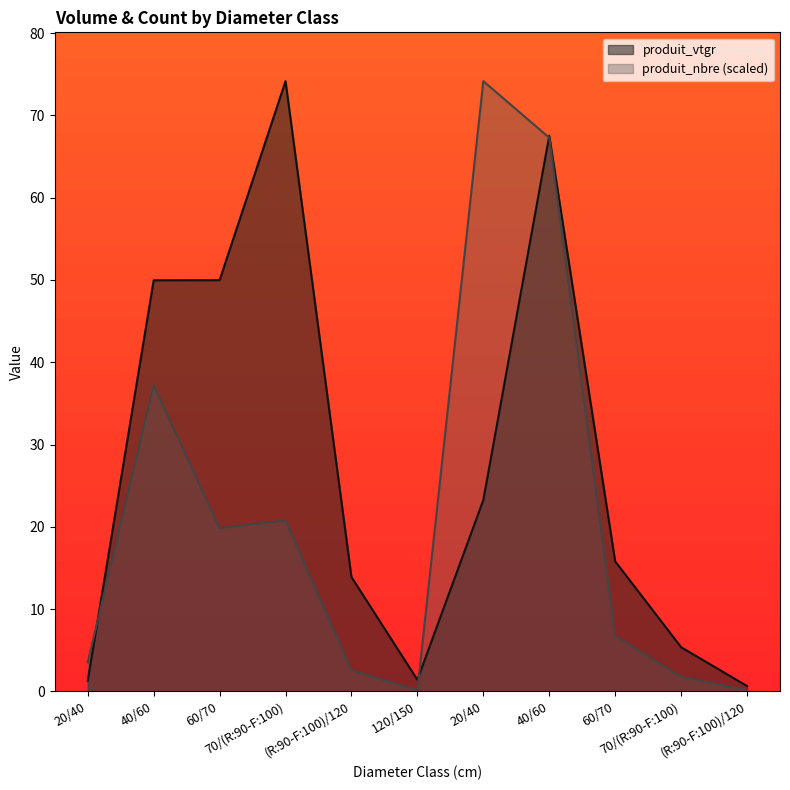

List the series in order of their peak value, highest first.

produit_vtgr, produit_nbre